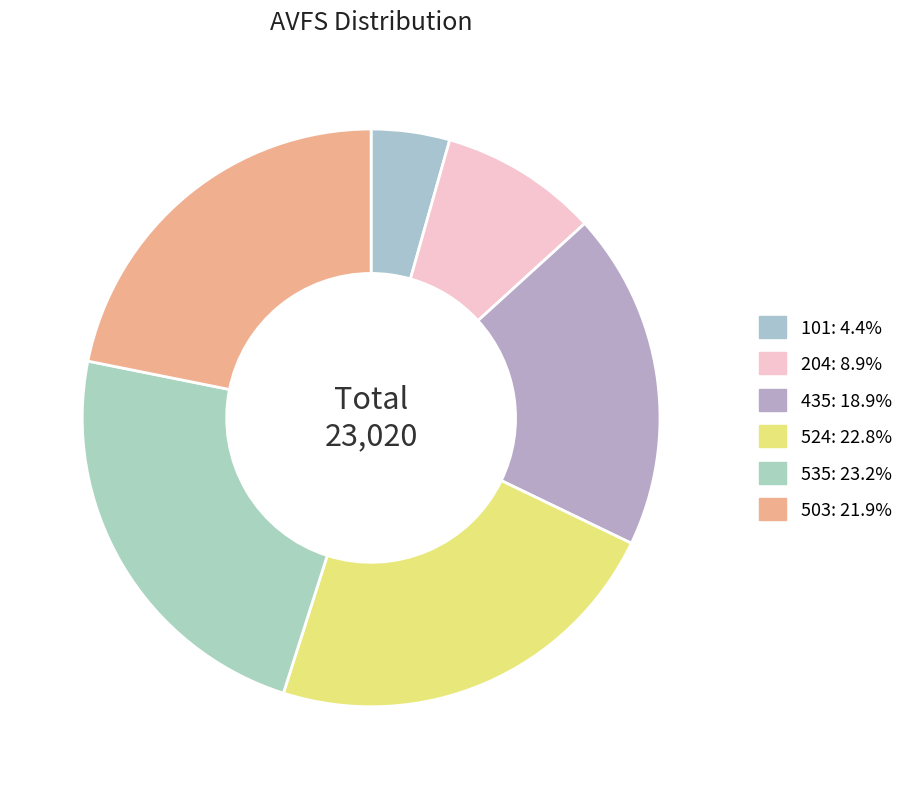

To the nearest percent, what is the difference between the 524 and 435 slice percentages?

4%